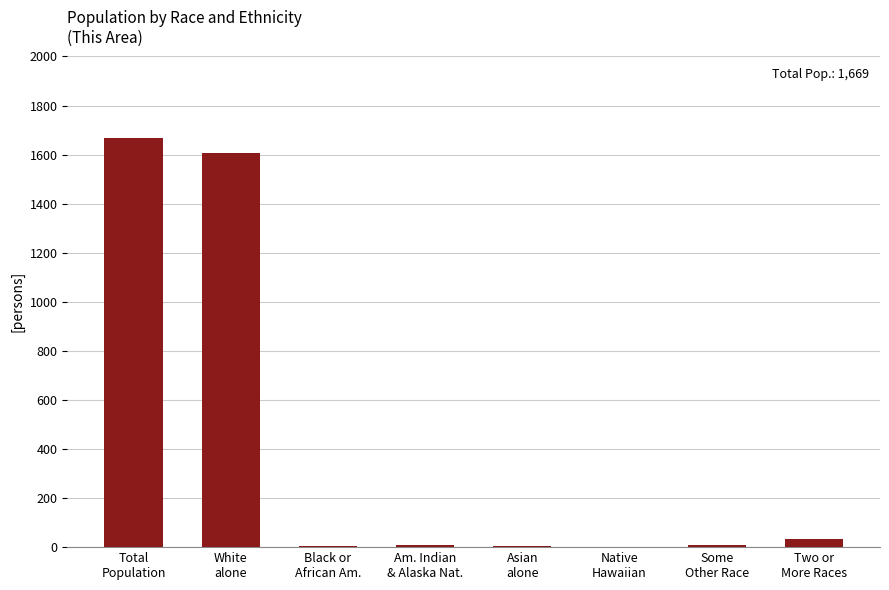

What value does the data have at Total
Population, to the nearest 10?

1670